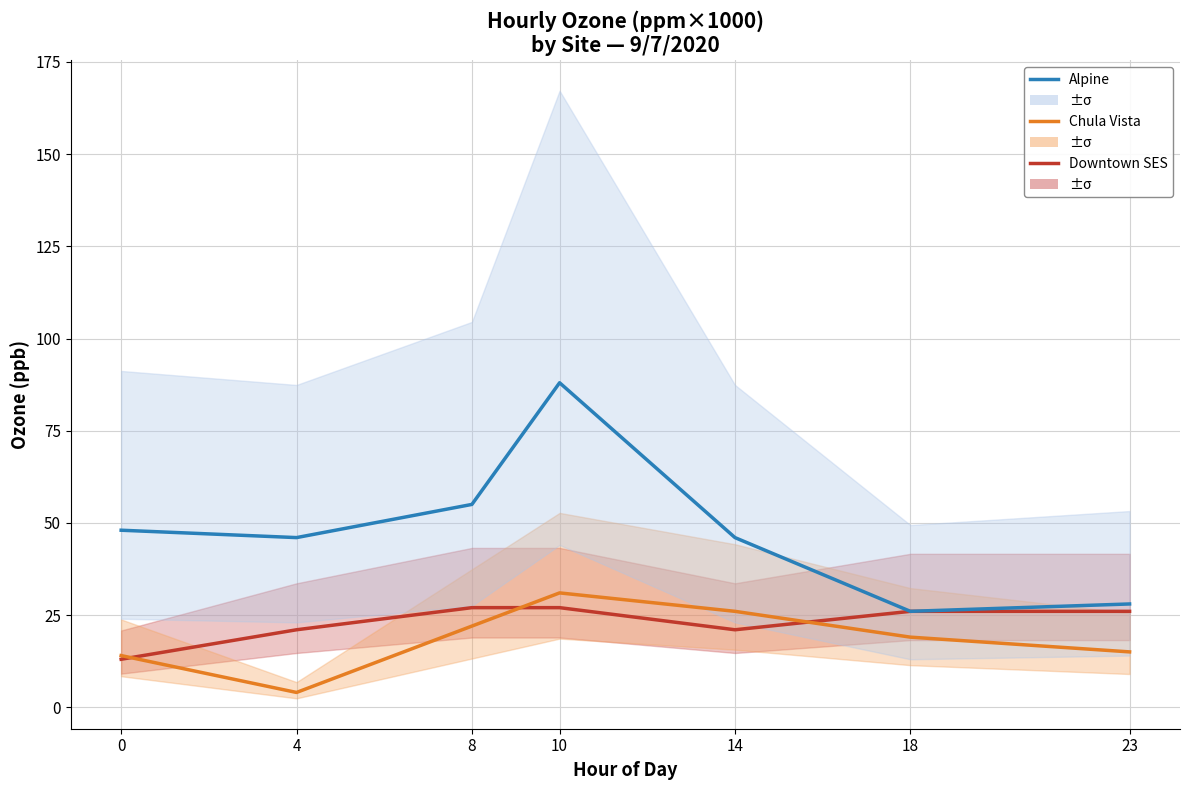

Reading right to left, what are all the values shown in this chart?

Downtown SES: 23=26	18=26	14=21	10=27	8=27	4=21	0=13
Chula Vista: 23=15	18=19	14=26	10=31	8=22	4=4	0=14
Alpine: 23=28	18=26	14=46	10=88	8=55	4=46	0=48